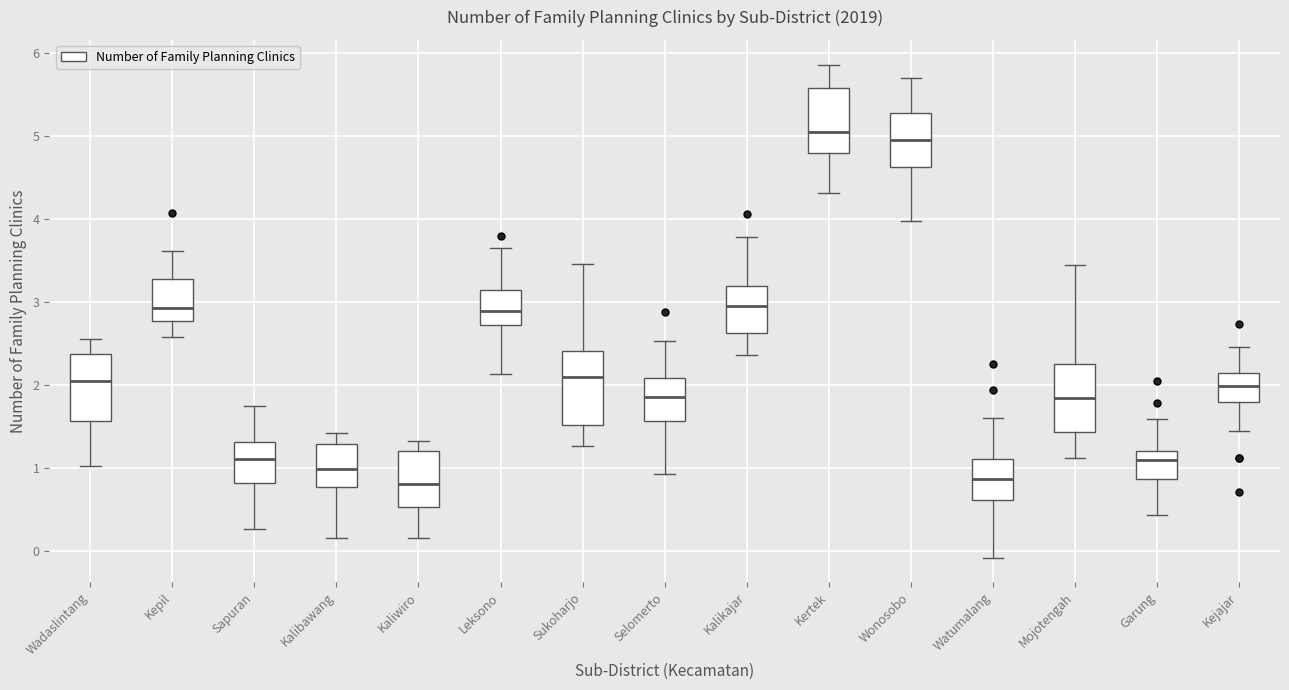

Reading left to right, transcribe this box plot: for each box, give where its median line is, the range the box spans, and where its two whiskers end, as read against the y-axis. The values are not printed on the chart, so give them approximately, as read against the axis.

Wadaslintang: median 2.0, box 1.6 to 2.4, whiskers 1.0 to 2.6
Kepil: median 2.9, box 2.8 to 3.3, whiskers 2.6 to 3.6
Sapuran: median 1.1, box 0.8 to 1.3, whiskers 0.3 to 1.7
Kalibawang: median 1.0, box 0.8 to 1.3, whiskers 0.2 to 1.4
Kaliwiro: median 0.8, box 0.5 to 1.2, whiskers 0.2 to 1.3
Leksono: median 2.9, box 2.7 to 3.1, whiskers 2.1 to 3.6
Sukoharjo: median 2.1, box 1.5 to 2.4, whiskers 1.3 to 3.5
Selomerto: median 1.9, box 1.6 to 2.1, whiskers 0.9 to 2.5
Kalikajar: median 3.0, box 2.6 to 3.2, whiskers 2.4 to 3.8
Kertek: median 5.0, box 4.8 to 5.6, whiskers 4.3 to 5.9
Wonosobo: median 4.9, box 4.6 to 5.3, whiskers 4.0 to 5.7
Watumalang: median 0.9, box 0.6 to 1.1, whiskers -0.1 to 1.6
Mojotengah: median 1.8, box 1.4 to 2.3, whiskers 1.1 to 3.5
Garung: median 1.1, box 0.9 to 1.2, whiskers 0.4 to 1.6
Kejajar: median 2.0, box 1.8 to 2.2, whiskers 1.4 to 2.5